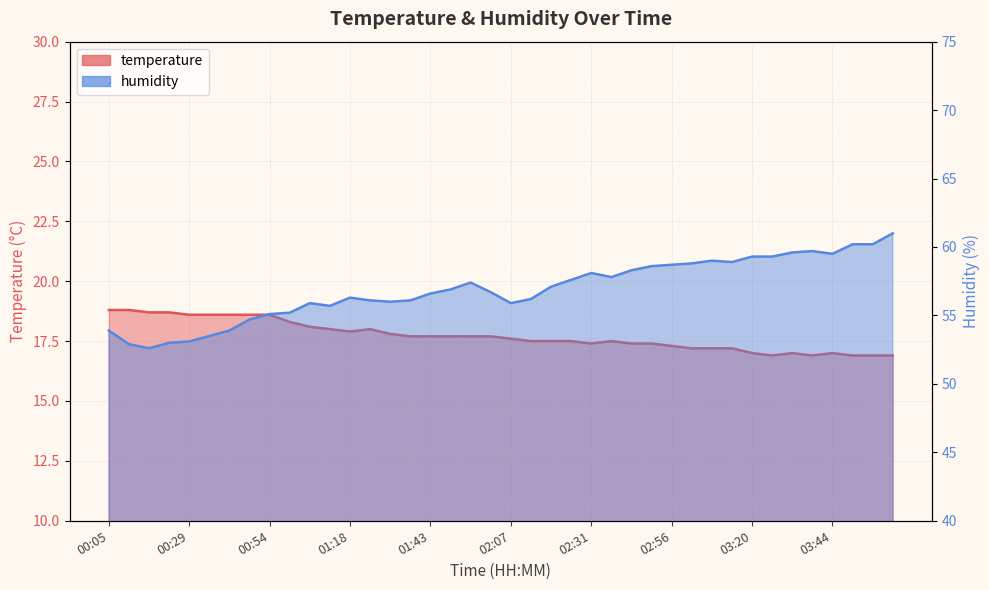

What is the average value of the temperature series?

17.7